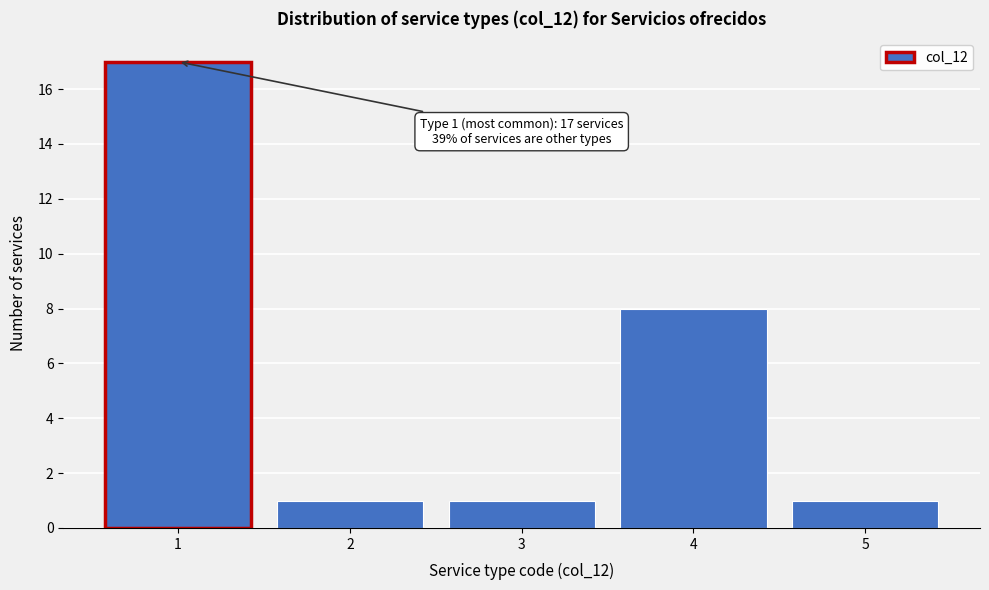

Over which range of the x-axis is the bar tallest?

0.5 to 1.5